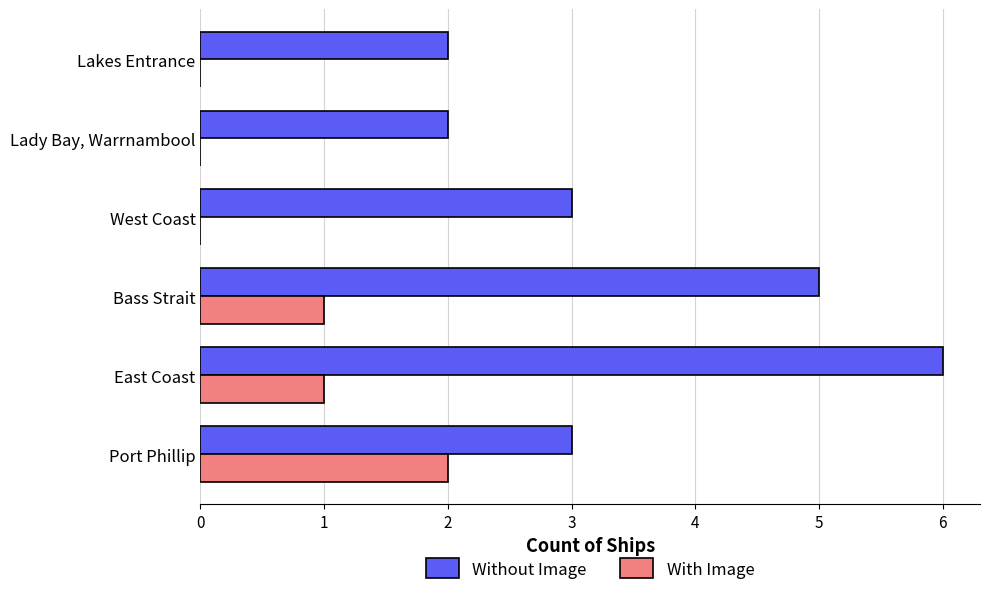

Which series changed the most between Port Phillip and West Coast?

With Image